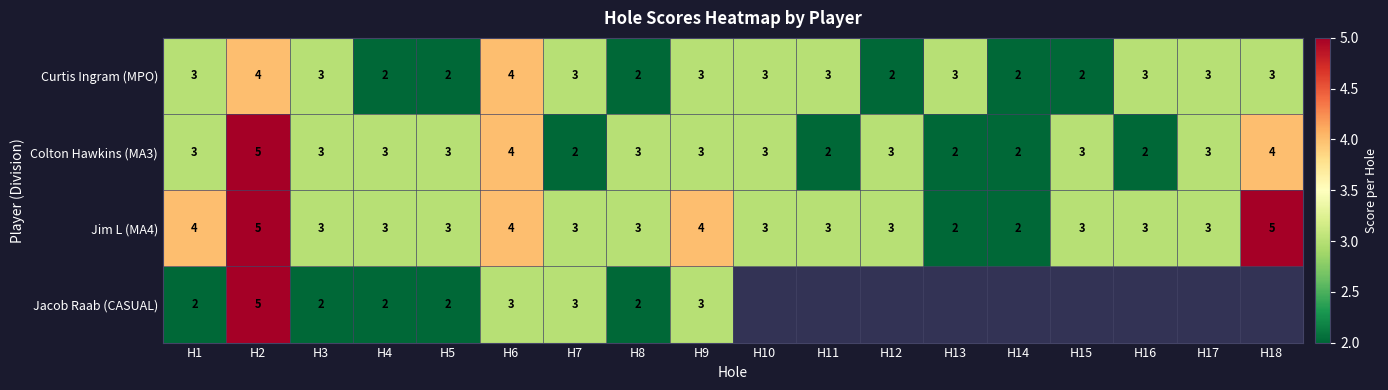

What is the maximum value for Curtis Ingram (MPO)?

4